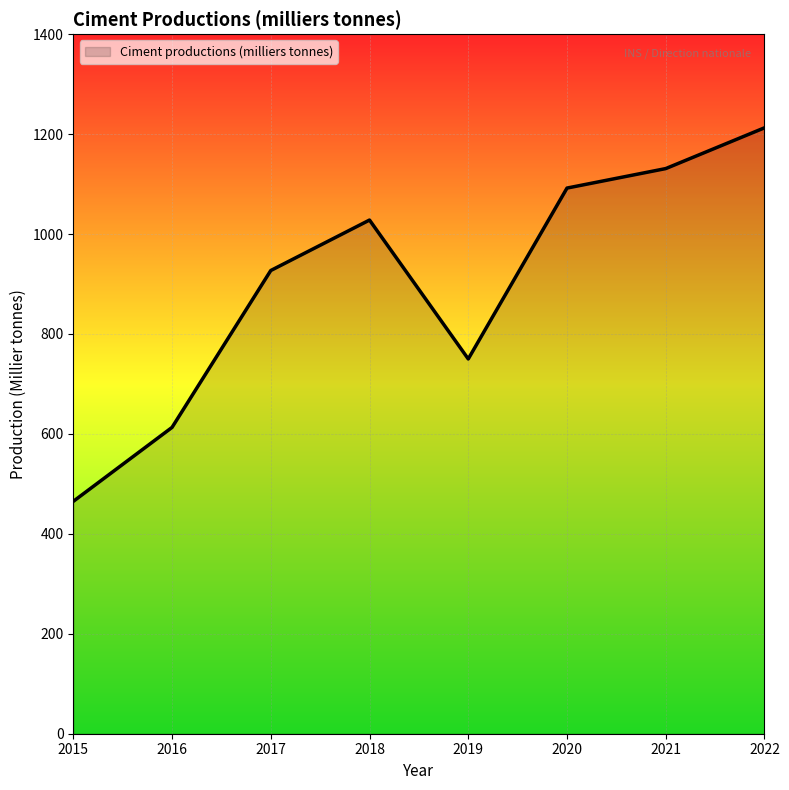

What is the sum of all values?

7218.6